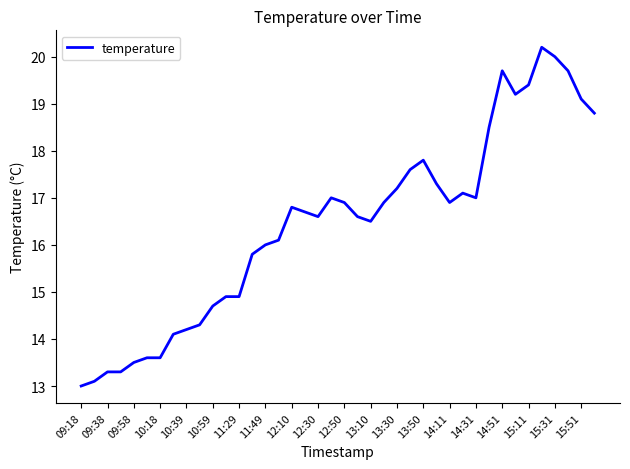

Does the chart have visible grid lines?

No